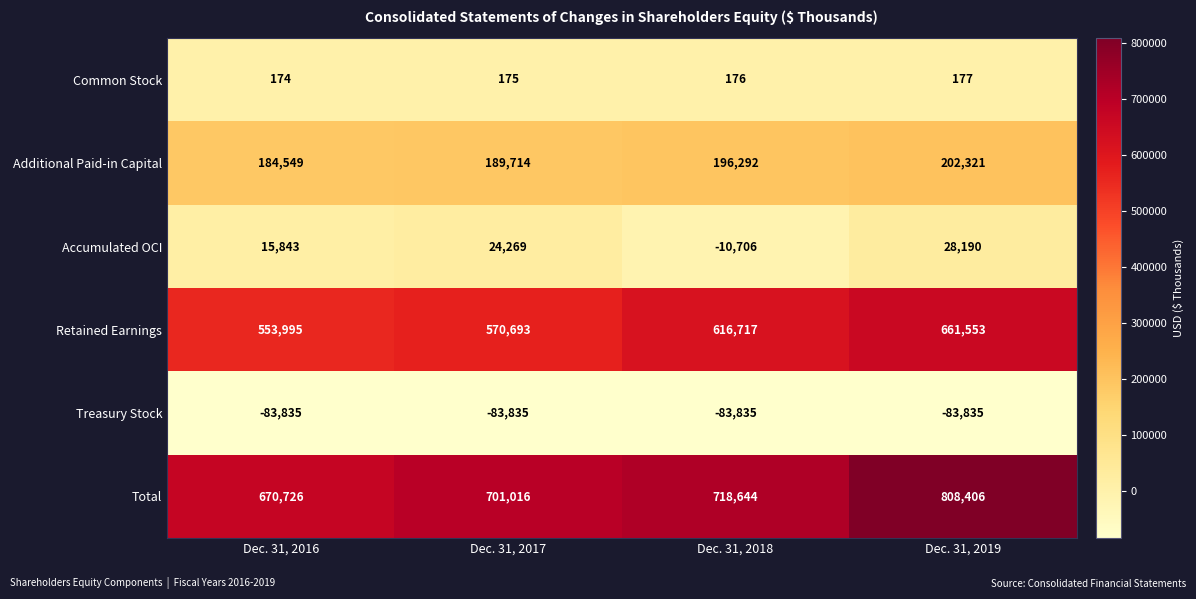

Which label corresponds to the largest value in the chart?

Dec. 31, 2019